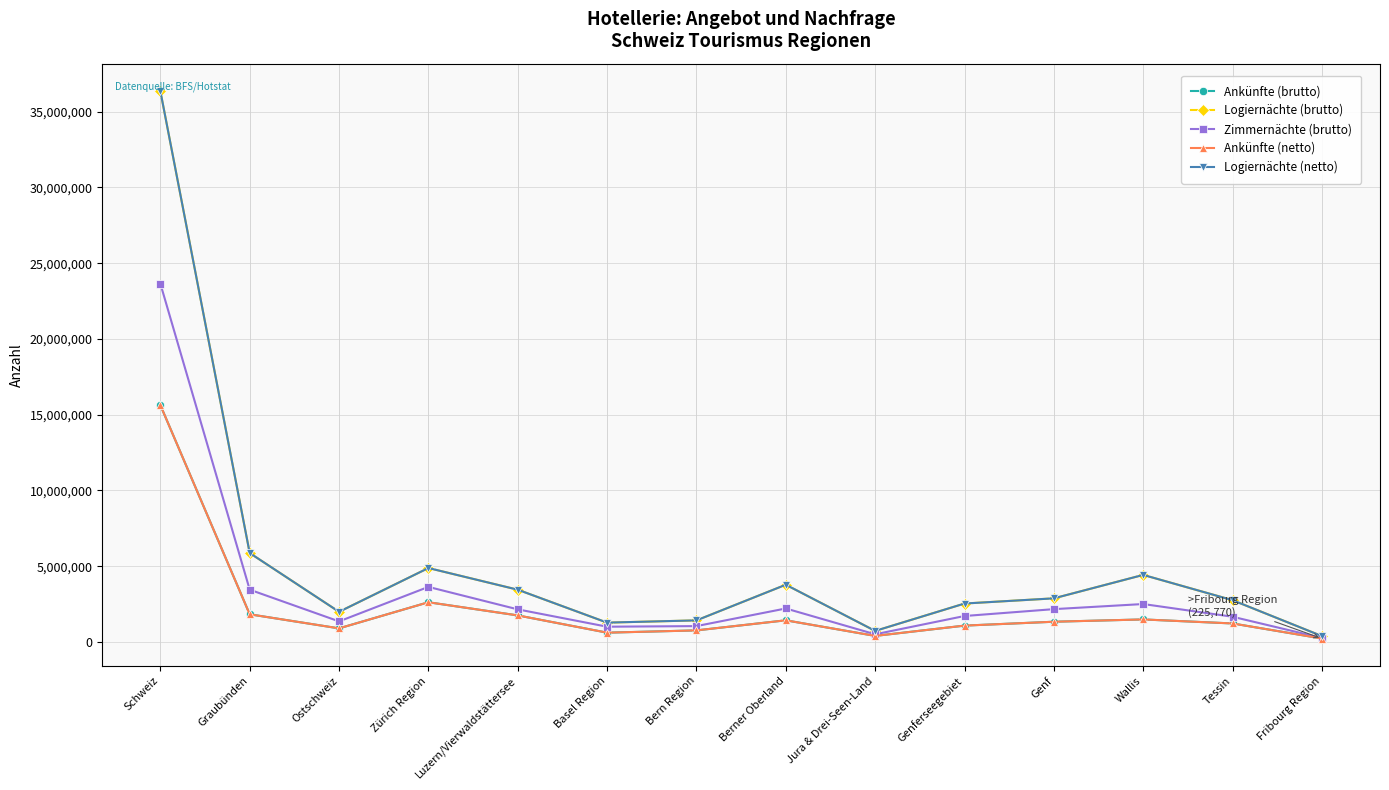

Does the chart have visible grid lines?

Yes